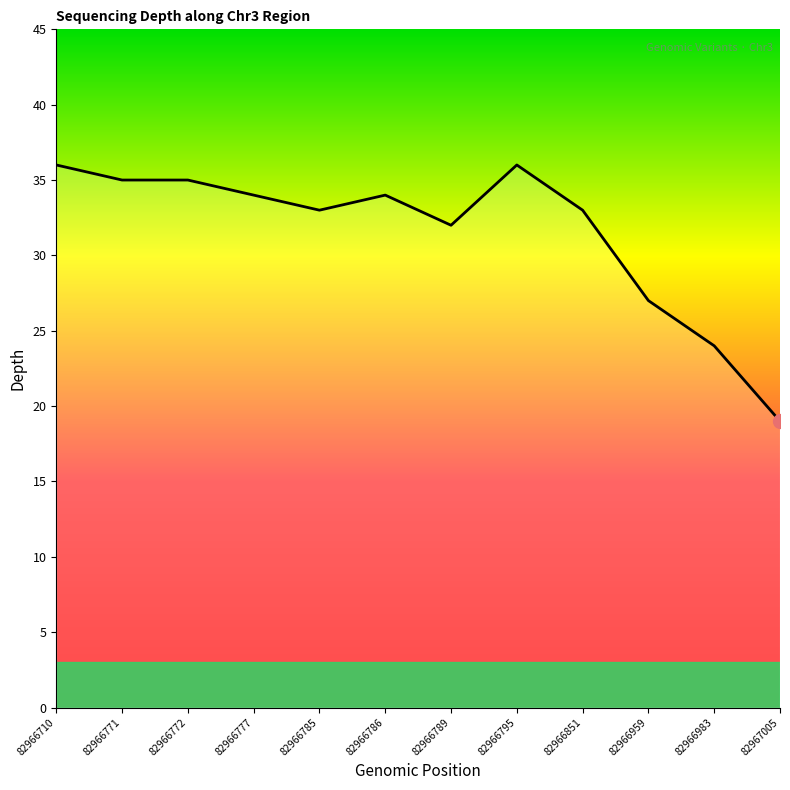

Reading right to left, transcribe all the data shown in this chart.

19	24	27	33	36	32	34	33	34	35	35	36